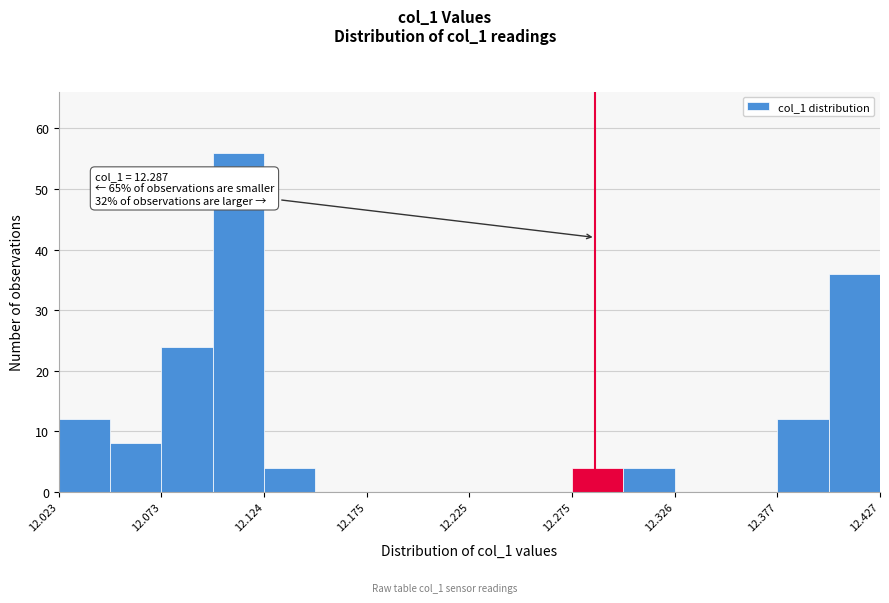

Read against the x-axis, roughly where is the centre of the tallest bar?

12.11